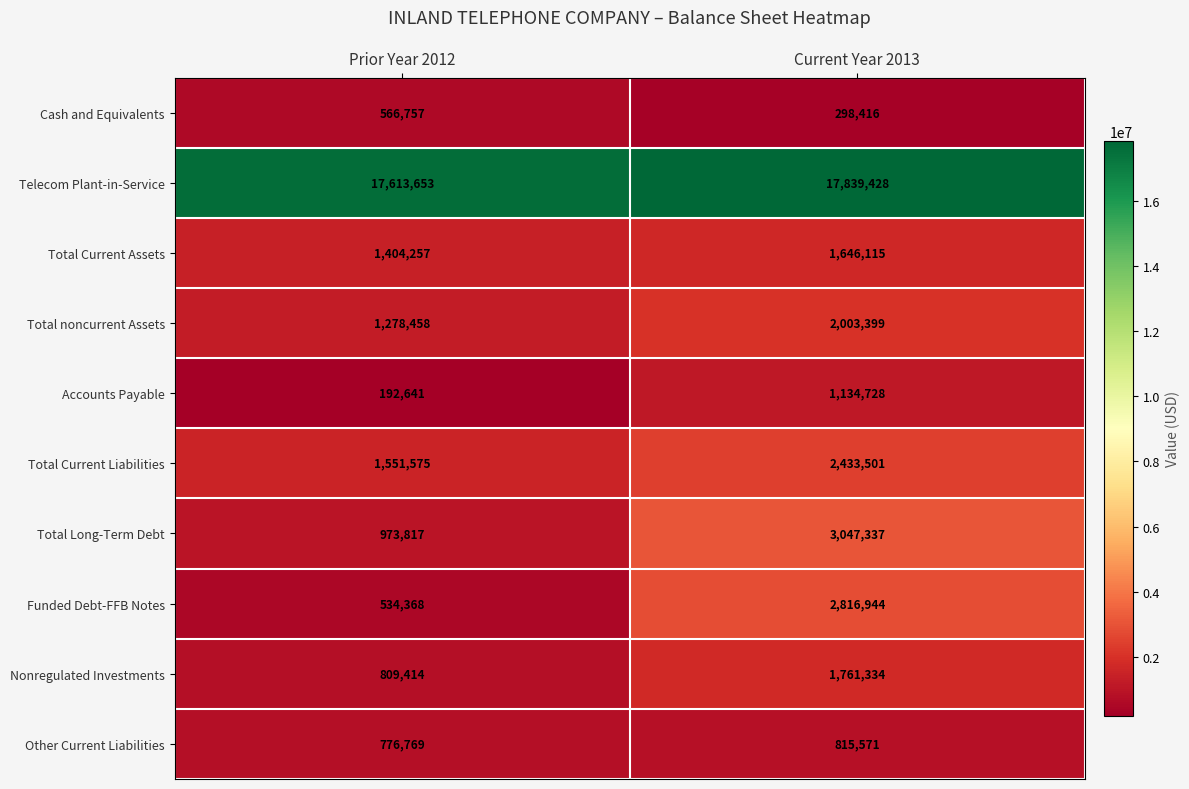

At which category is the sum across all series the highest?

Current Year 2013